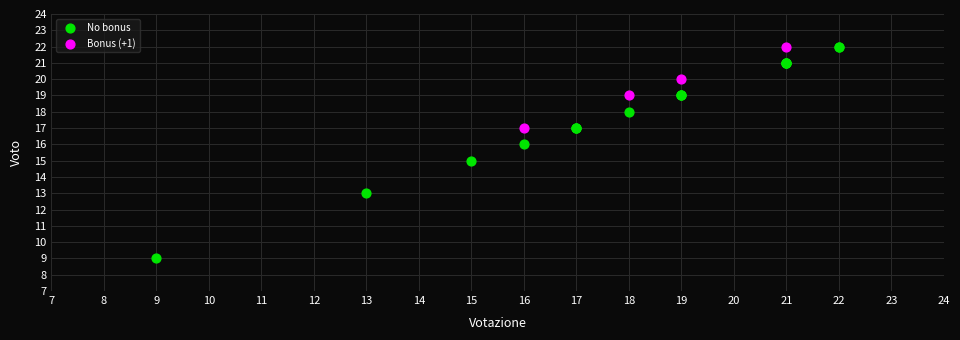

Which series contains the lowest Y value?

No bonus